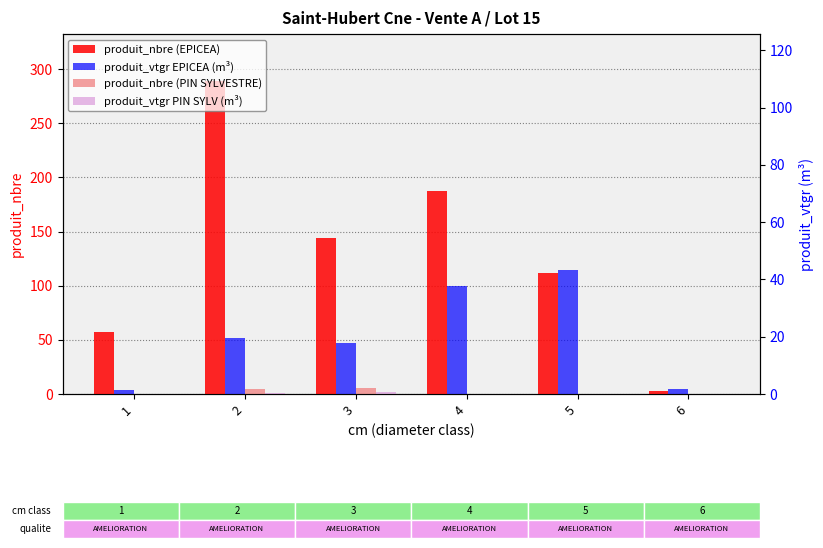

What is the value of the produit_nbre (PIN SYLVESTRE) bar at the 2nd from the left?

5.0